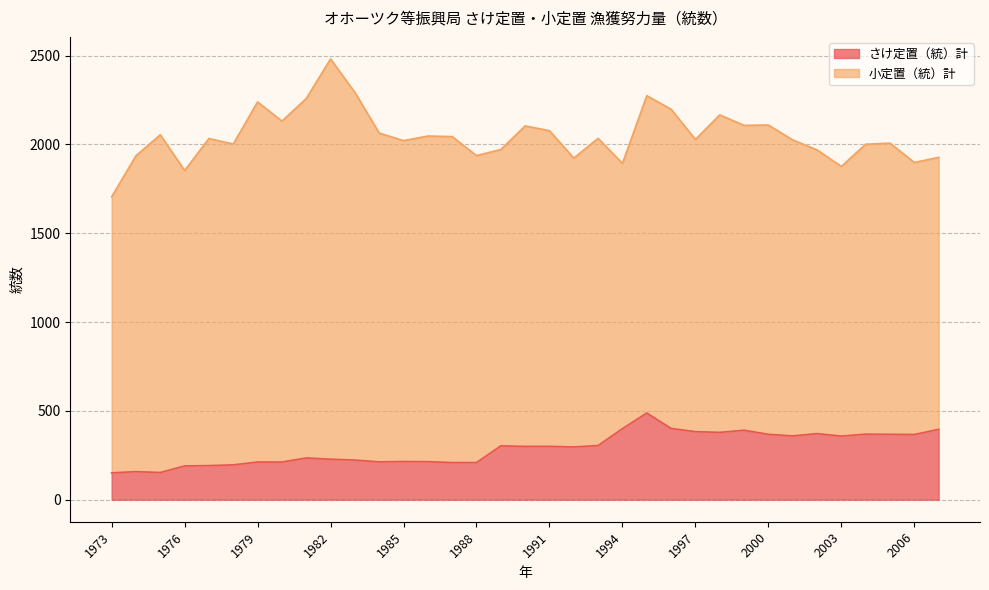

What is the value of the 27th point from the left?

391